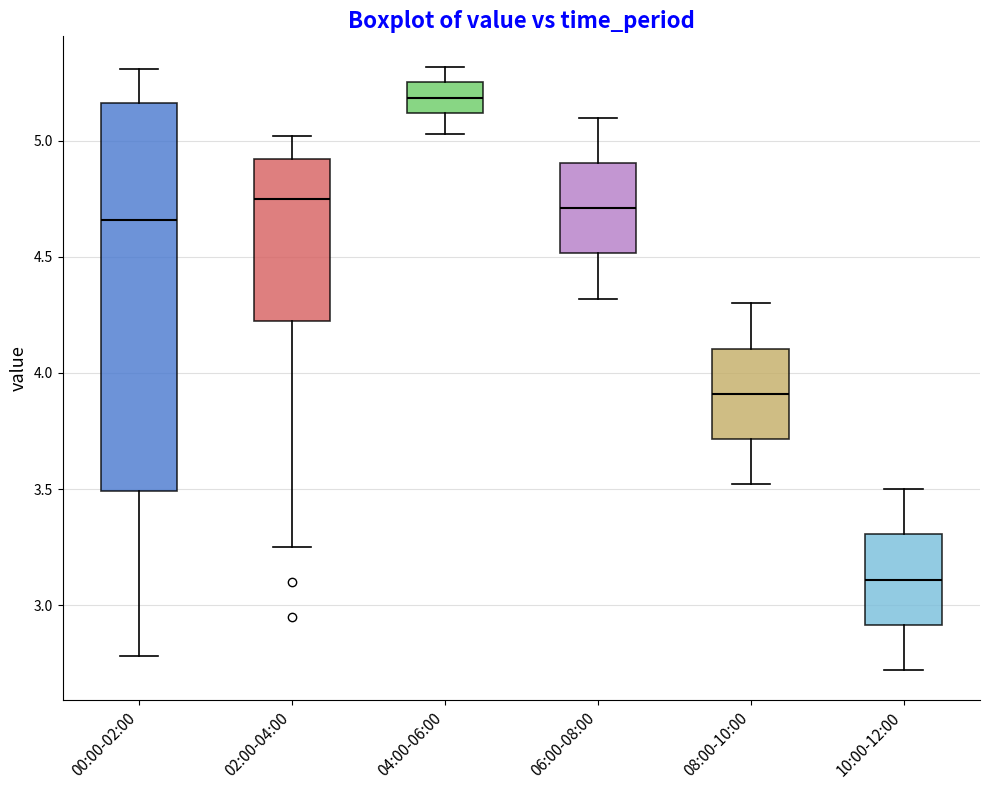

Reading left to right, transcribe this box plot: for each box, give where its median line is, the range the box spans, and where its two whiskers end, as read against the y-axis. The values are not printed on the chart, so give them approximately, as read against the axis.

00:00-02:00: median 4.65, box 3.50 to 5.15, whiskers 2.80 to 5.30
02:00-04:00: median 4.75, box 4.25 to 4.90, whiskers 3.25 to 5.00
04:00-06:00: median 5.20, box 5.10 to 5.25, whiskers 5.05 to 5.30
06:00-08:00: median 4.70, box 4.50 to 4.90, whiskers 4.30 to 5.10
08:00-10:00: median 3.90, box 3.70 to 4.10, whiskers 3.50 to 4.30
10:00-12:00: median 3.10, box 2.90 to 3.30, whiskers 2.70 to 3.50